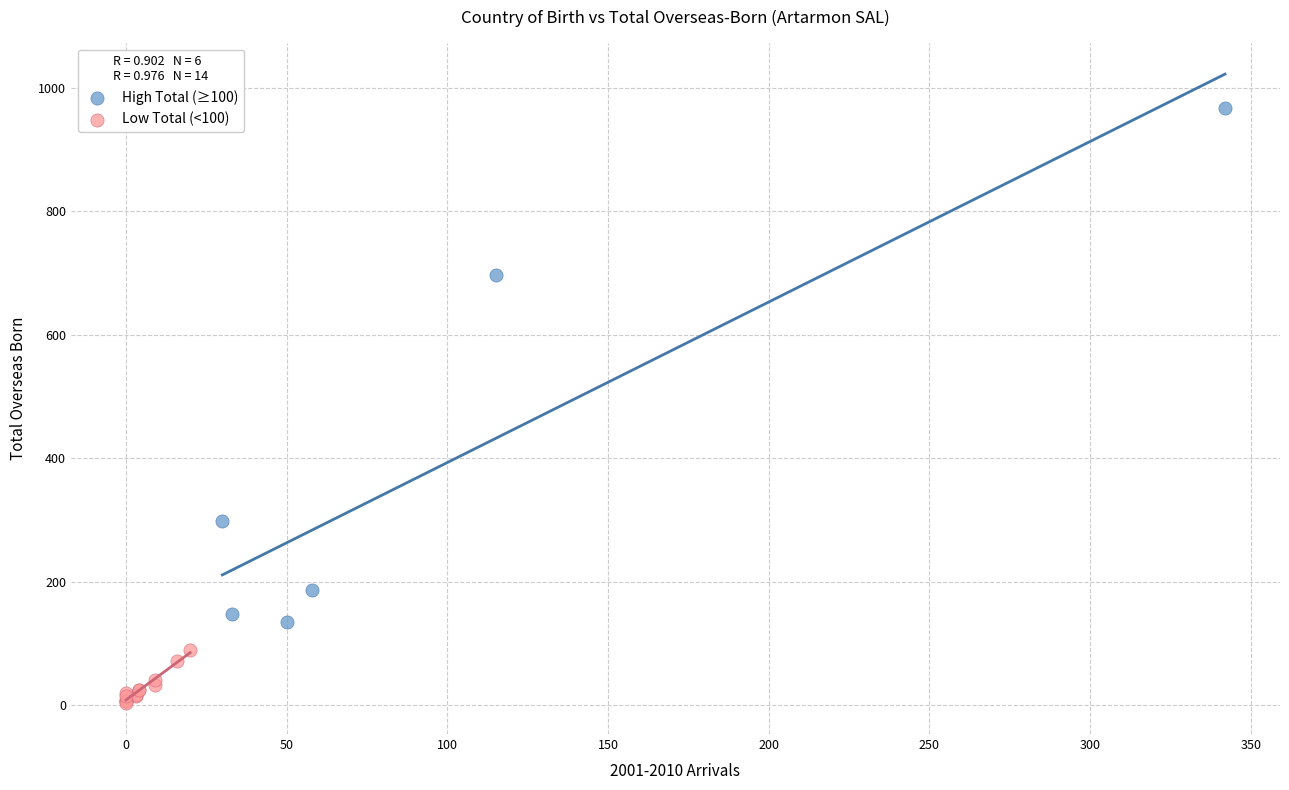

Which series has the largest Y range (max minus min)?

High Total (≥100)